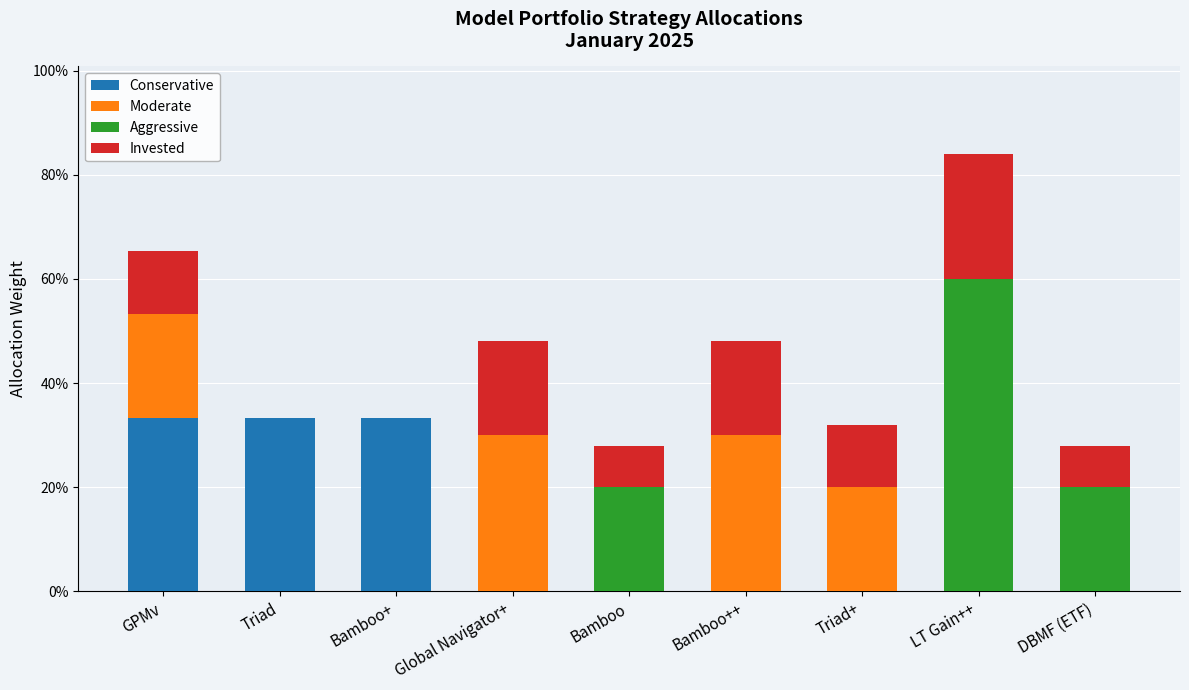

Are the bars horizontal?

No